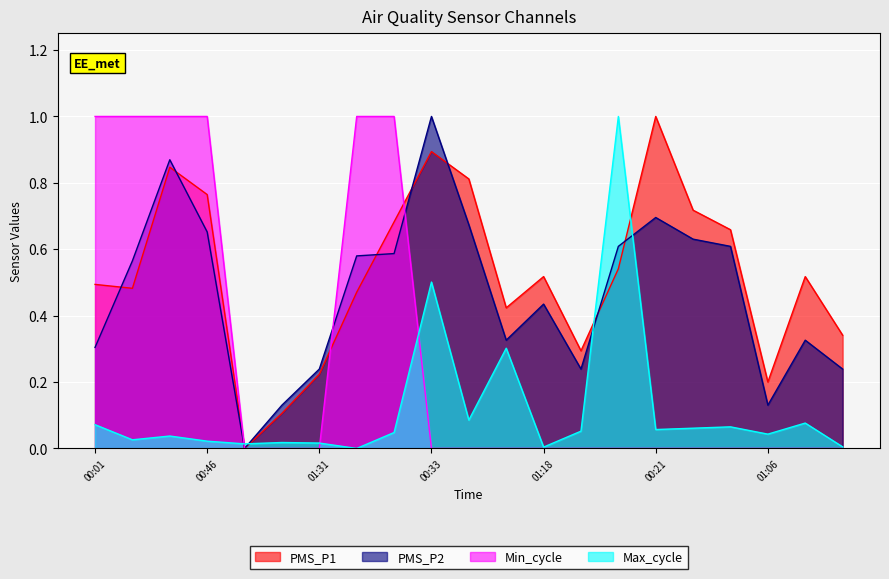

In PMS_P1, how many points are higher than both neighbors (excluding endpoints)?

5